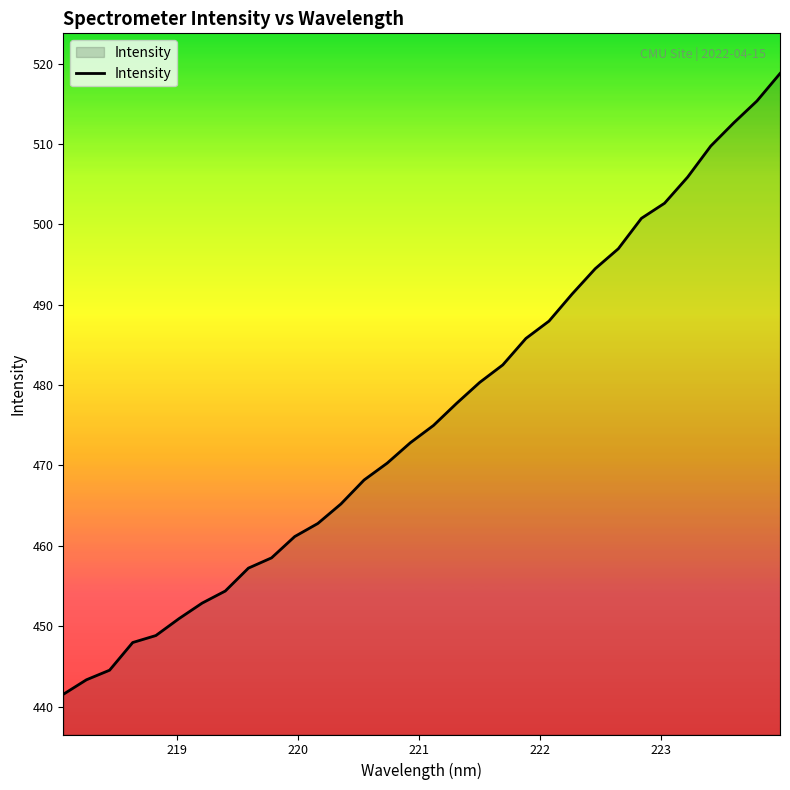

Reading left to right, transcribe all the data shown in this chart.

441.5	443.3	444.5	448.0	448.8	450.9	452.9	454.4	457.2	458.5	461.1	462.8	465.2	468.2	470.3	472.8	475.0	477.7	480.3	482.5	485.8	488.0	491.3	494.5	497.0	500.7	502.6	505.9	509.7	512.6	515.3	518.8